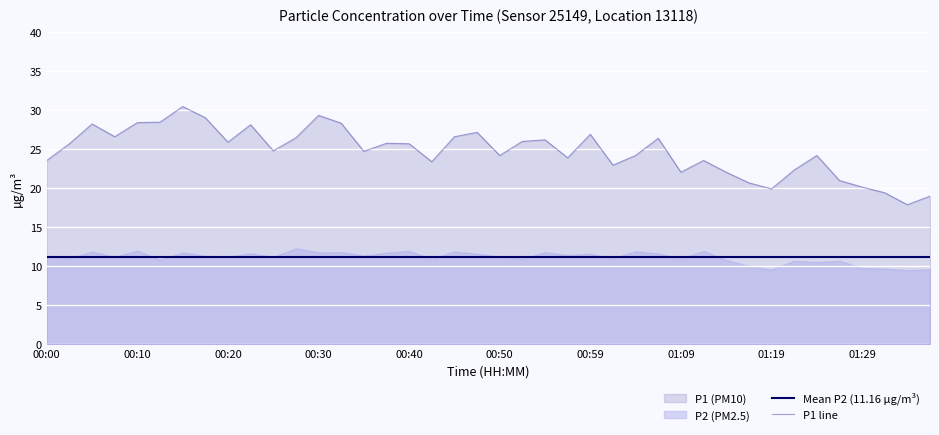

True or false: Mean P2 (11.16 µg/m³) and P1 line intersect in this chart.

False